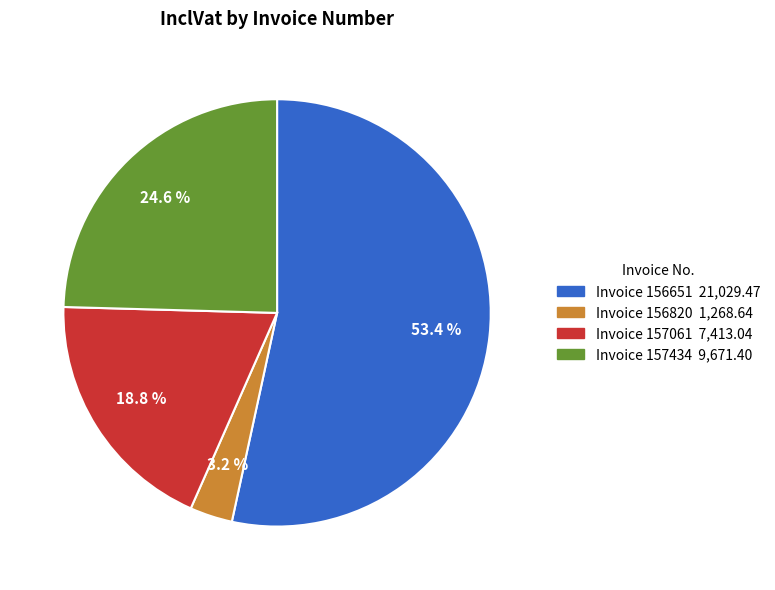

Is there a majority slice in this chart?

Yes